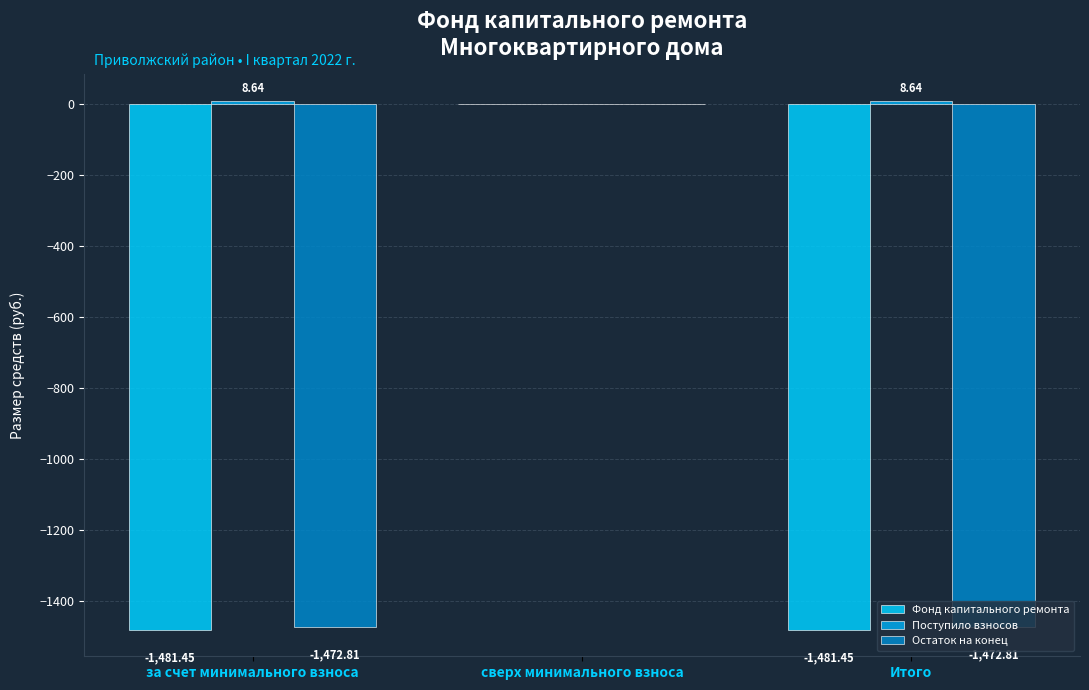

Which series has the widest spread of values?

Фонд капитального ремонта